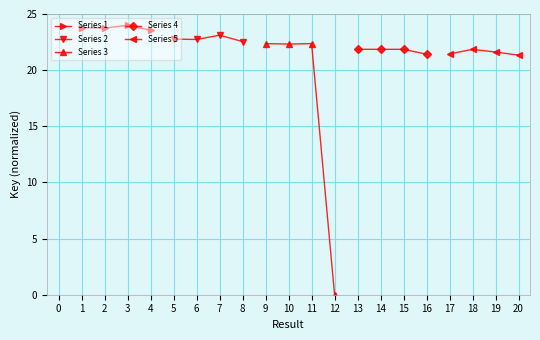

Is it true that Series 1 equals 23.5 at 4?

True